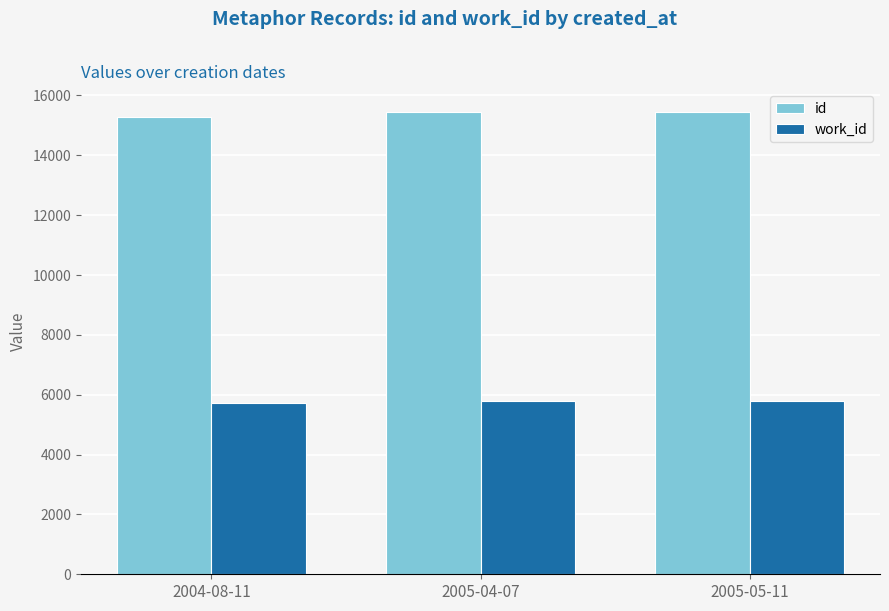

How many data points in work_id are less than 5787?

1